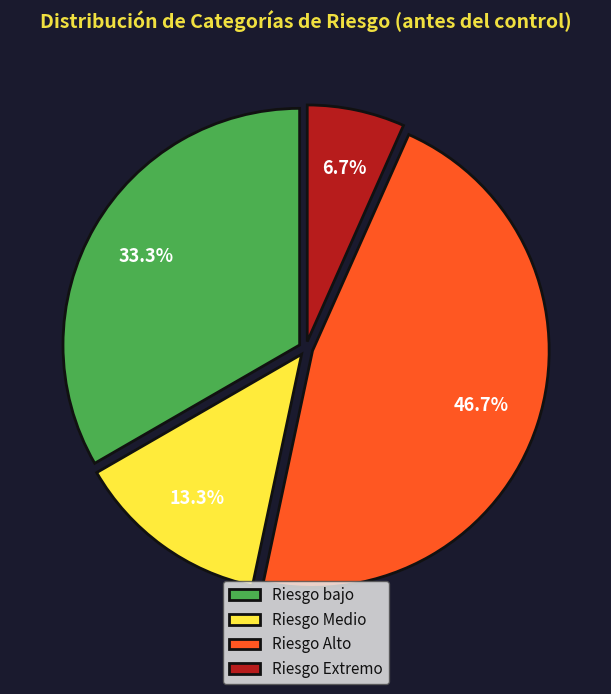

To the nearest percent, what portion does Riesgo Extremo represent?

7%